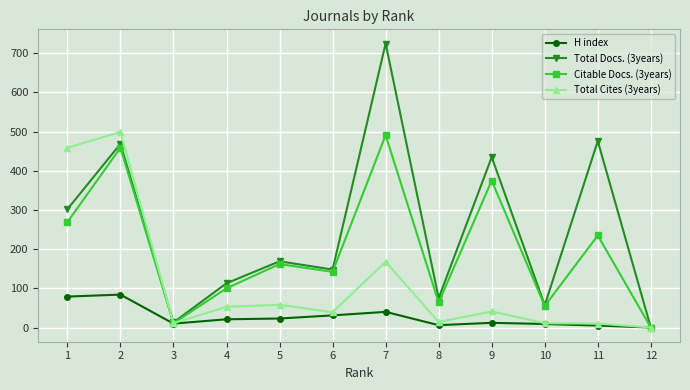

List the series in order of their overall mean, highest first.

Total Docs. (3years), Citable Docs. (3years), Total Cites (3years), H index